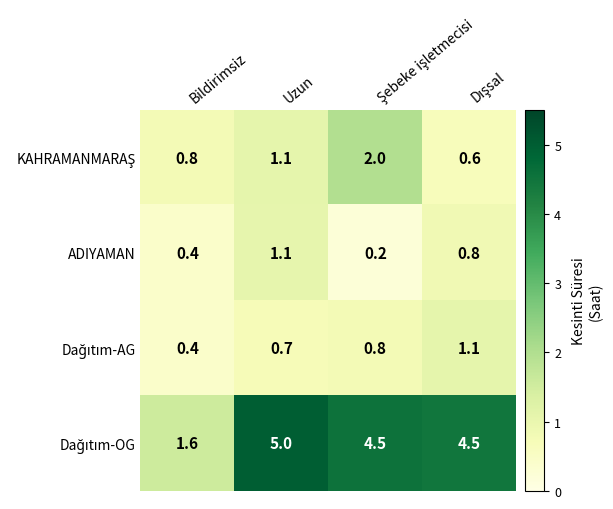

What is the greatest value displayed?

5.0